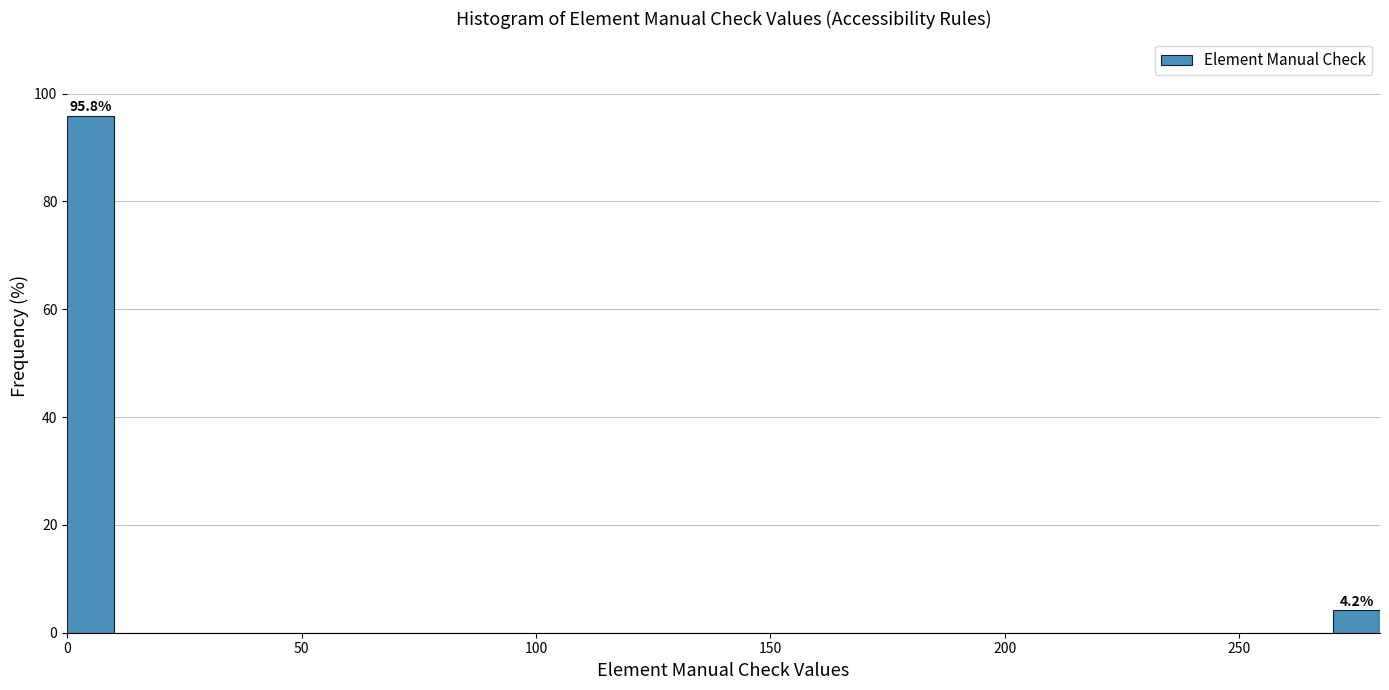

Read against the x-axis, roughly where is the centre of the tallest bar?

5